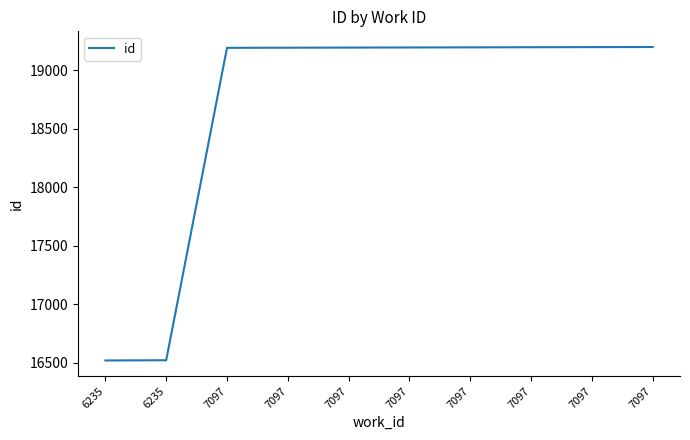

Is this an area chart (filled region under the line)?

No